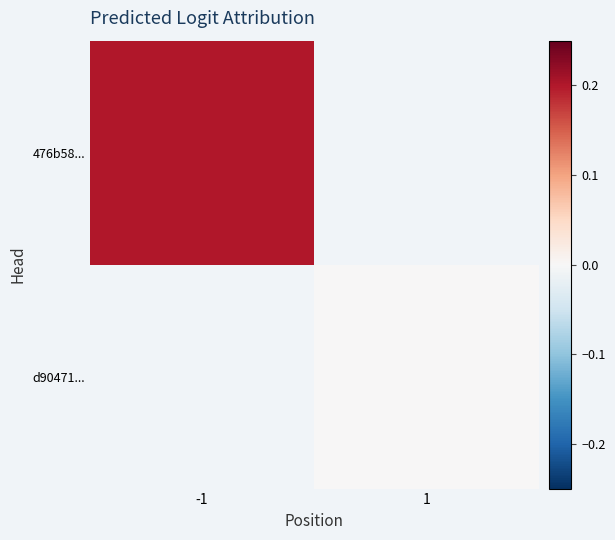

Which label corresponds to the largest value in the chart?

-1